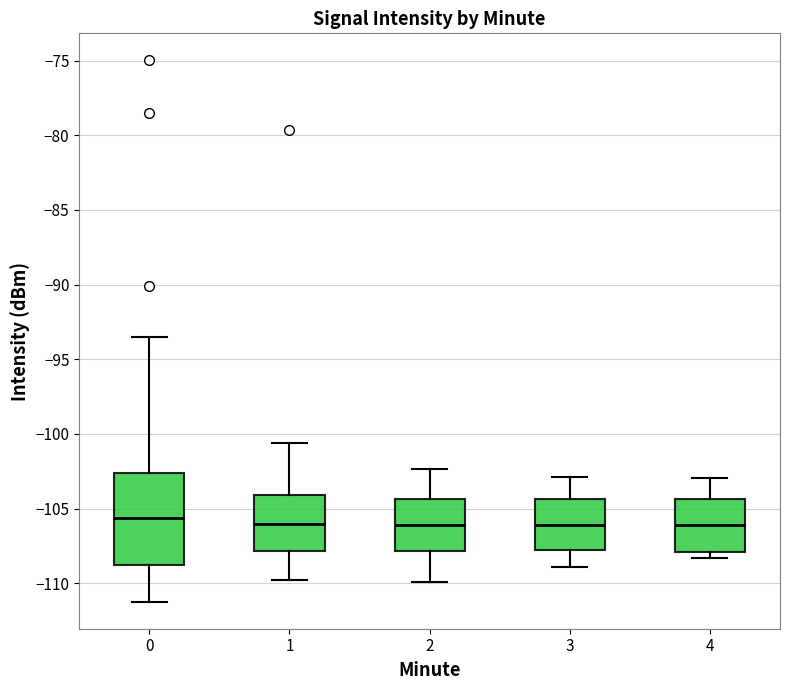

Where does the median line of the box at x = 0 sit on the y-axis? The values are not printed on the chart, so give them approximately, as read against the axis.

-105.5